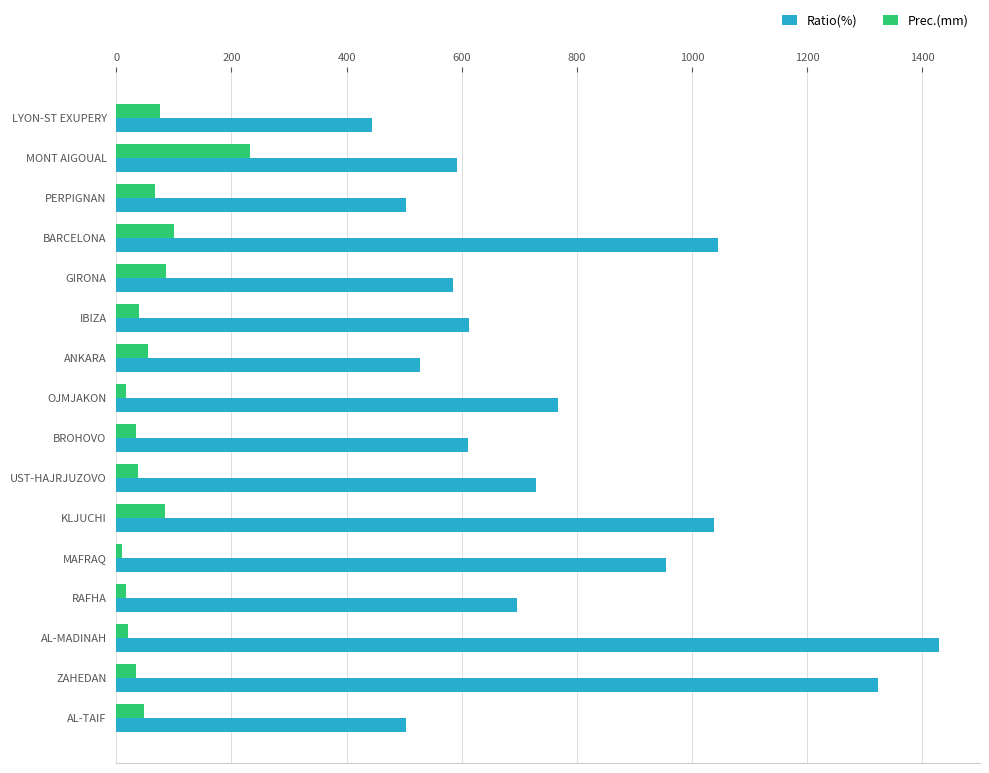

How many data points does each series have?

16